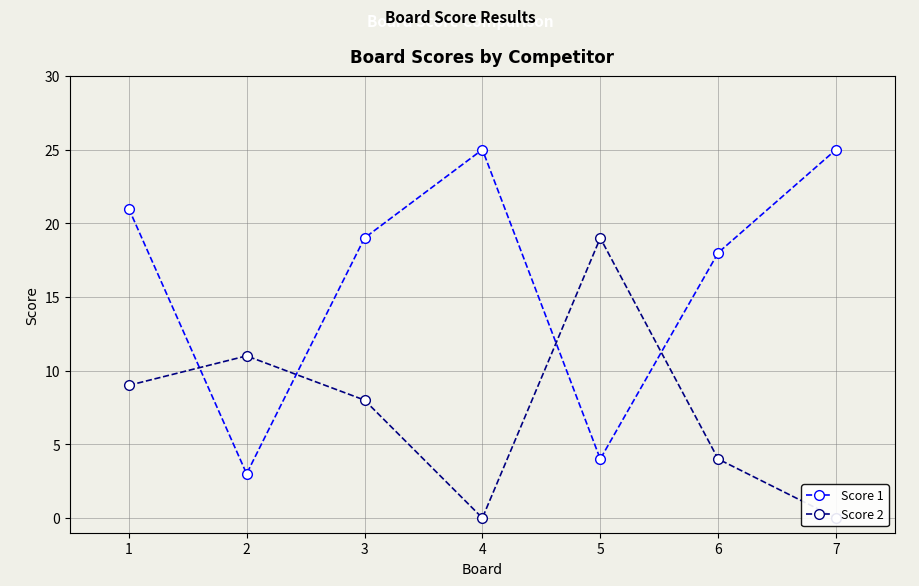

True or false: Score 2 has a value of 19 at 5.

True